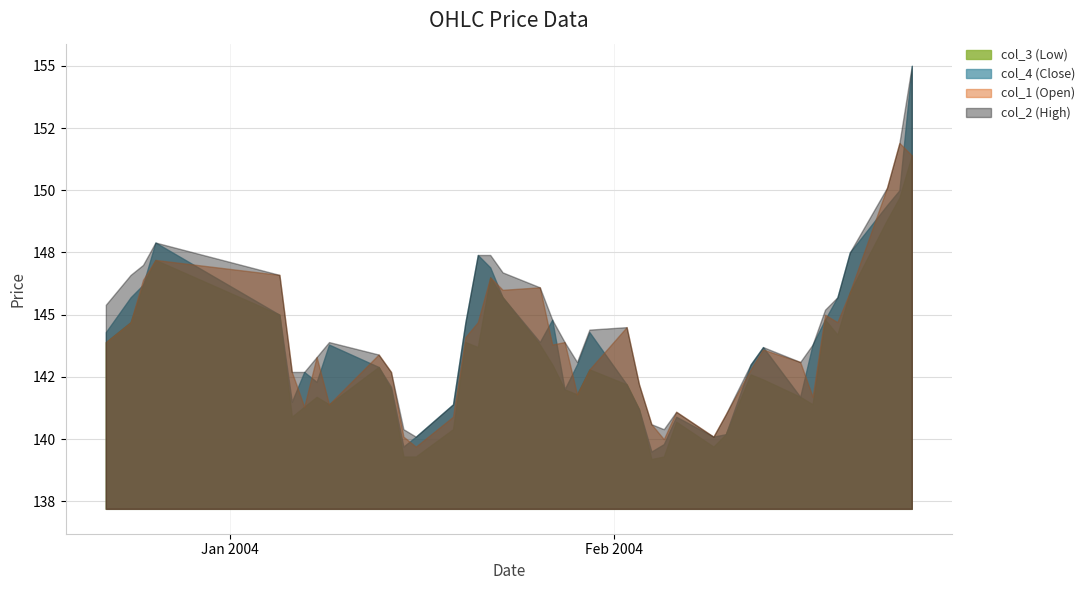

True or false: col_4 (Close) has more than 1 points higher than both neighbors.

True